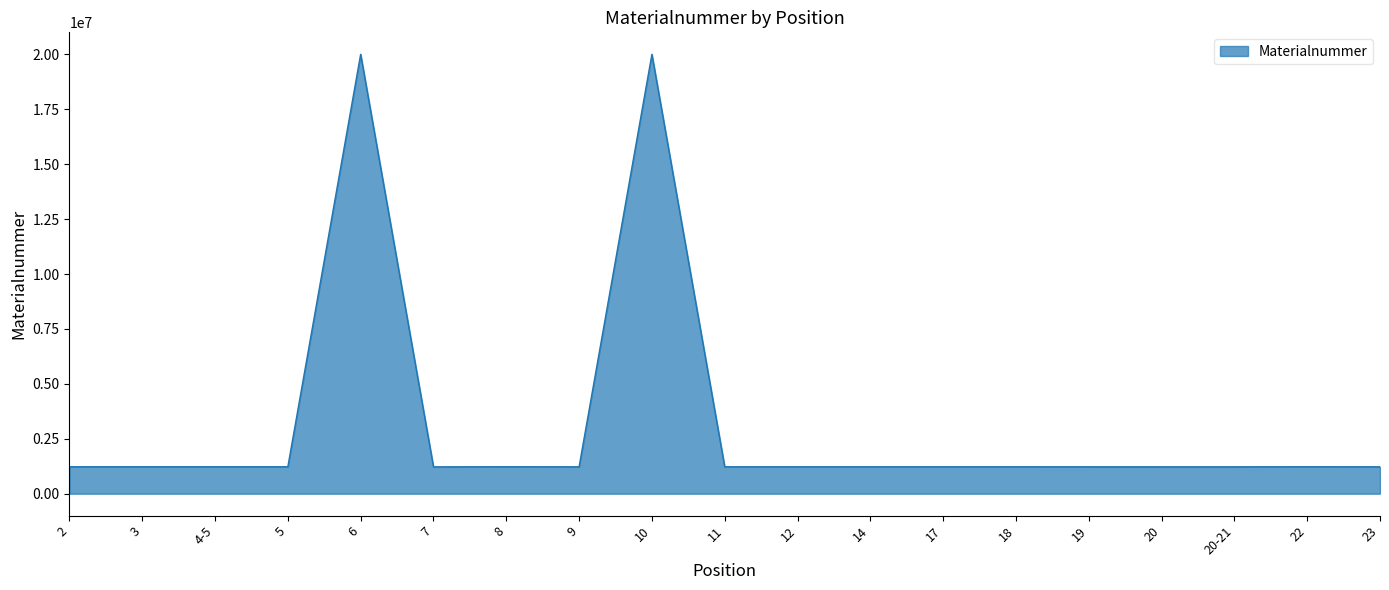

What is the smallest value displayed?

1221624